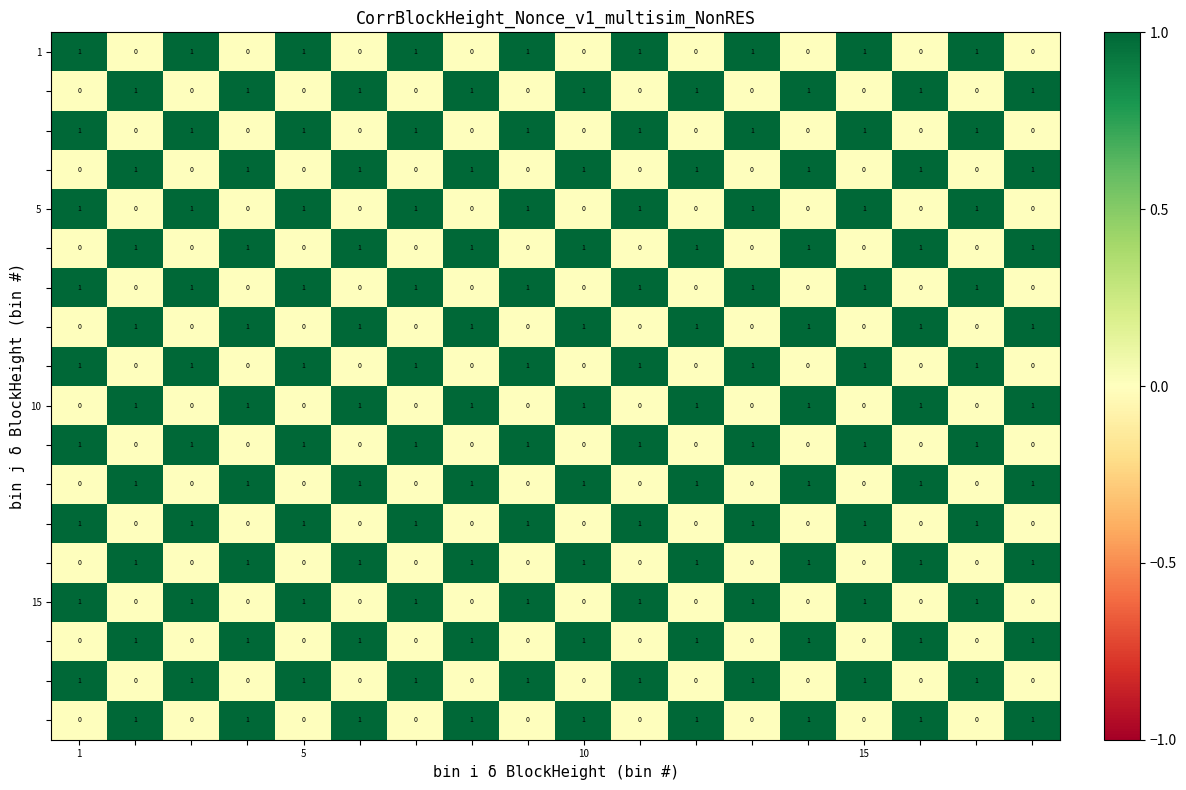

At how many categories does at least one series exceed 0?

18